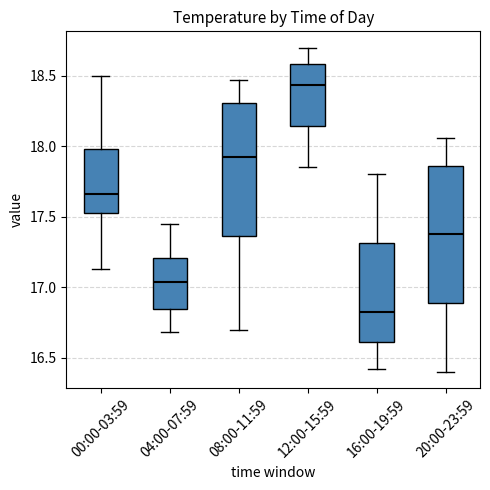

Which box has the lowest median line?

16:00-19:59